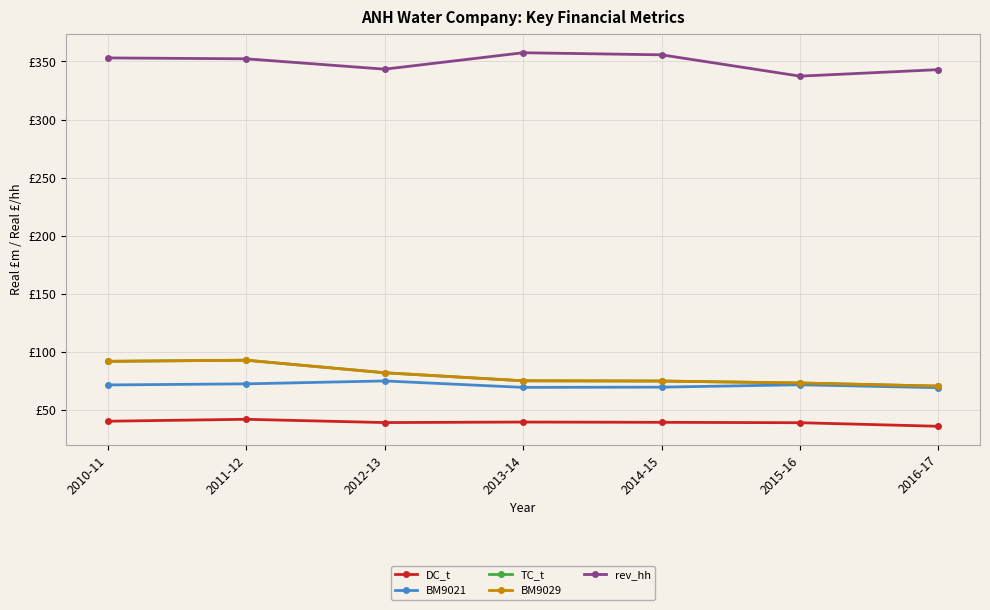

What is the smallest value displayed?

35.8